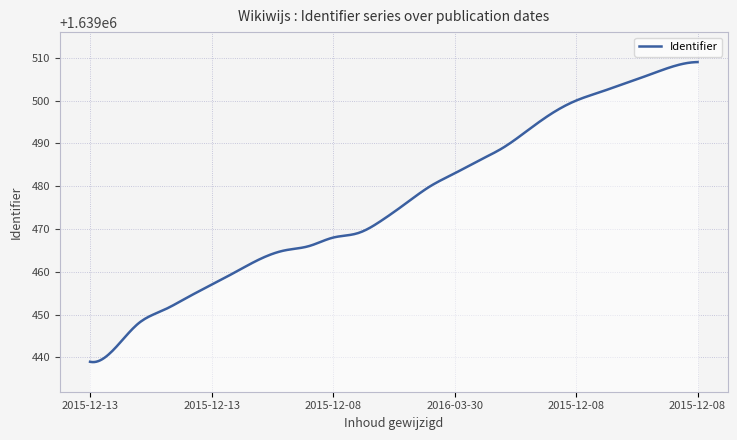

Is this an area chart (filled region under the line)?

No